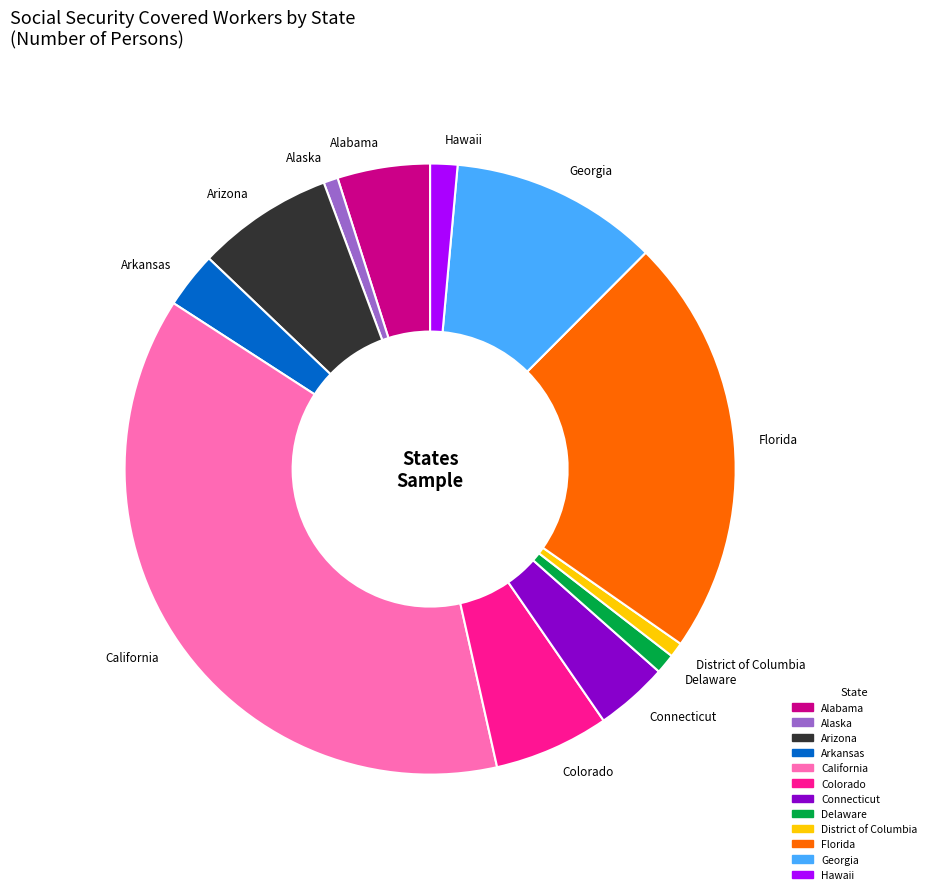

Does District of Columbia account for over 50% of the chart?

No